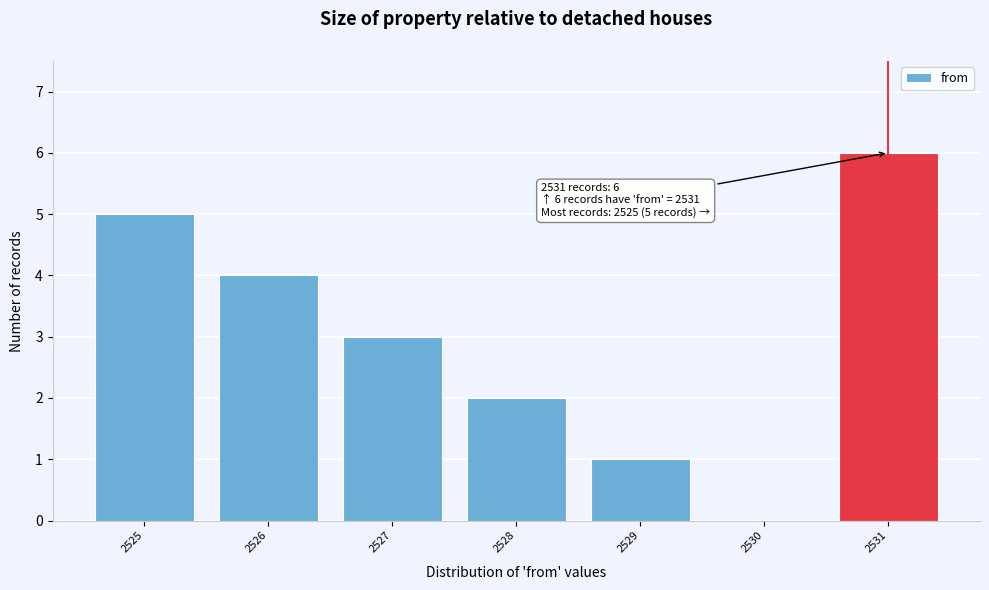

Reading right to left, extract all data points from this chart.

2531=6	2530=0	2529=1	2528=2	2527=3	2526=4	2525=5